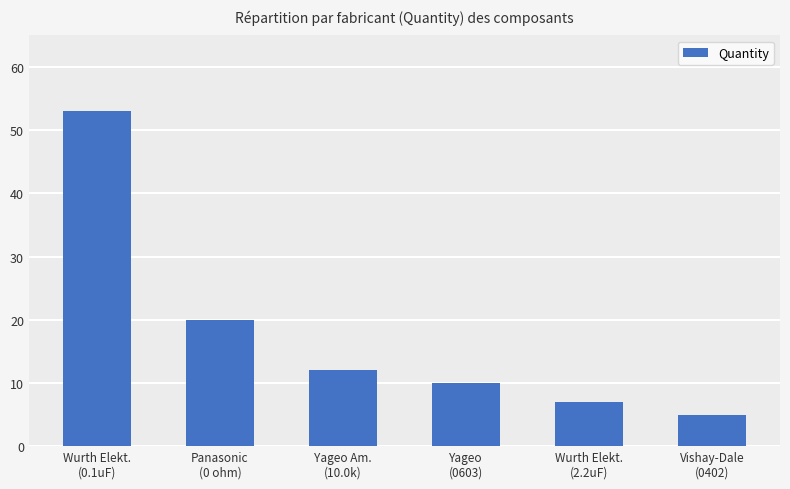

What is the change in value from Yageo Am.
(10.0k) to Wurth Elekt.
(2.2uF)?

-5